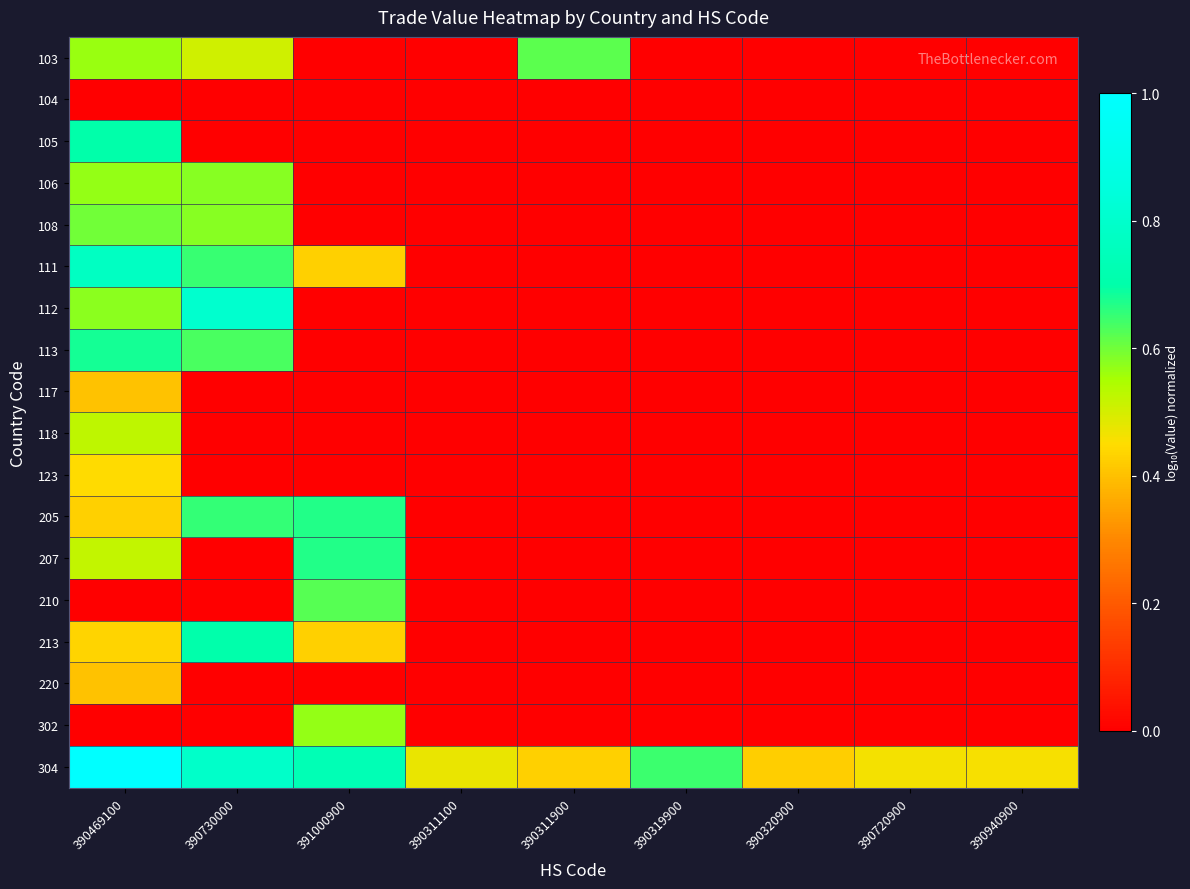

Between 390730000 and 391000900, which is larger?

390730000